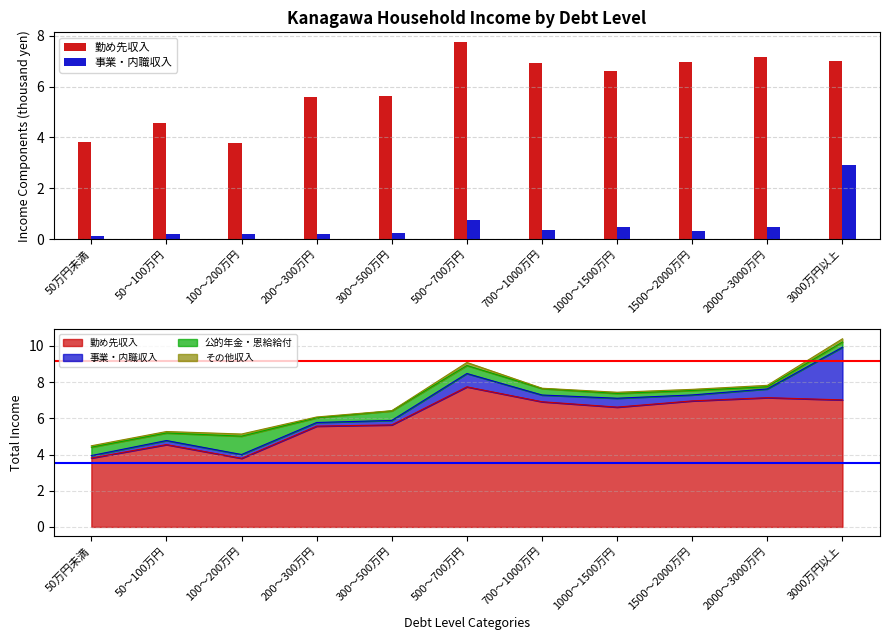

List the series in order of their overall mean, lowest first.

事業・内職収入, 勤め先収入